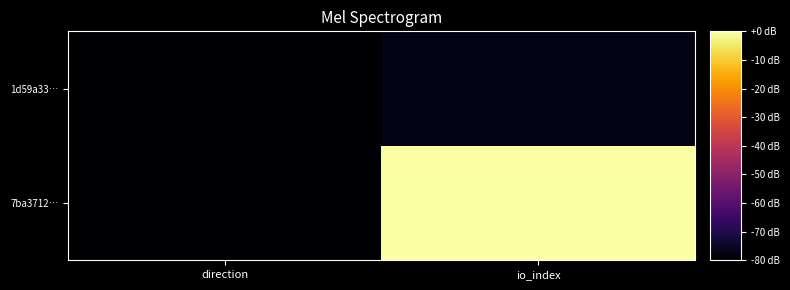

What is the difference between the highest and lowest values at direction?

0.2